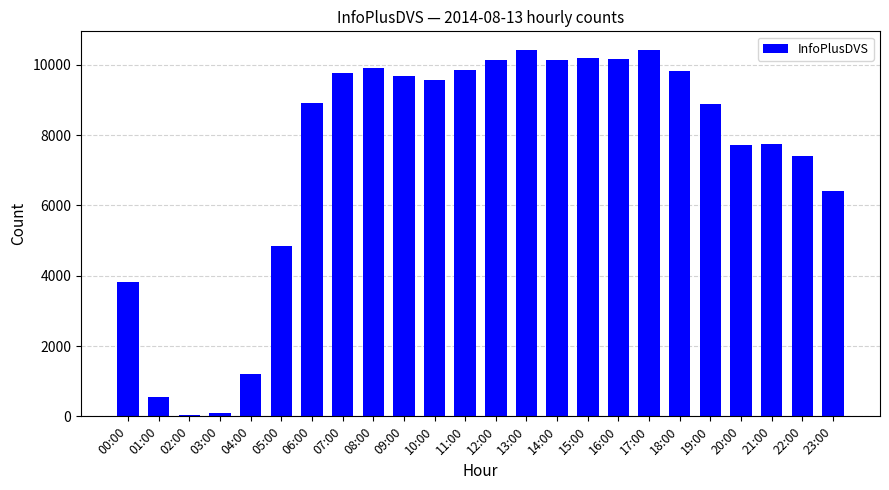

What is the label of the 1st bar from the left?

00:00